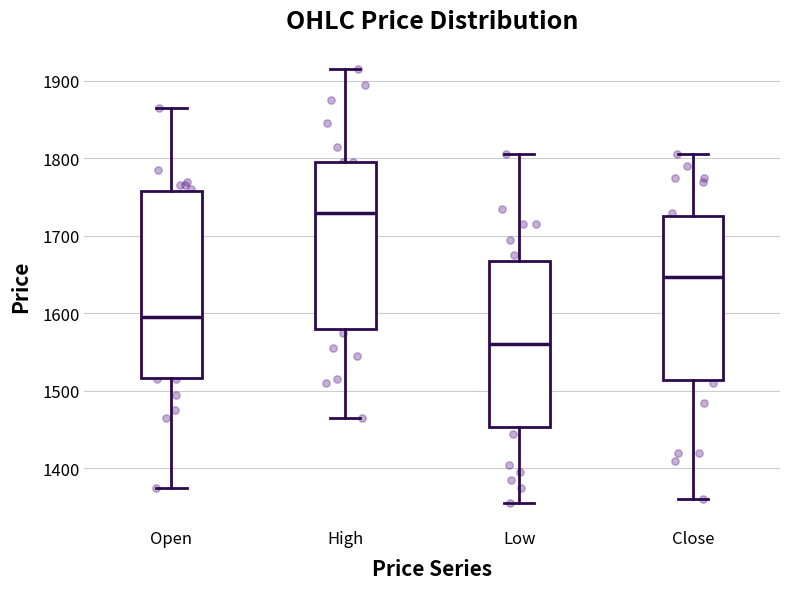

Which box is the tallest, from its lower edge to its upper edge?

Open